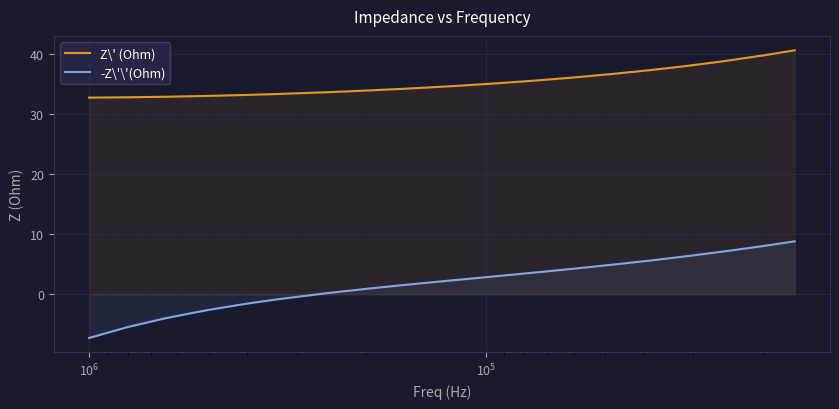

True or false: -Z\'\'(Ohm) and Z\' (Ohm) cross at least once.

False